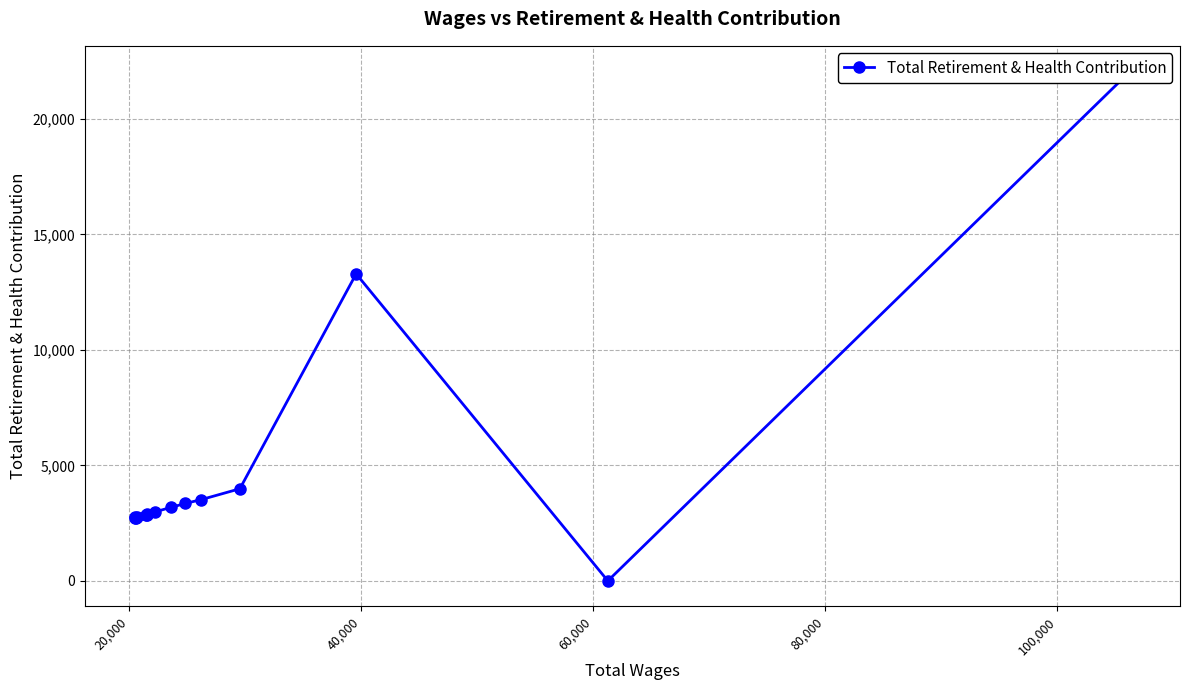

What is the difference between the second highest and minimum values?

13291